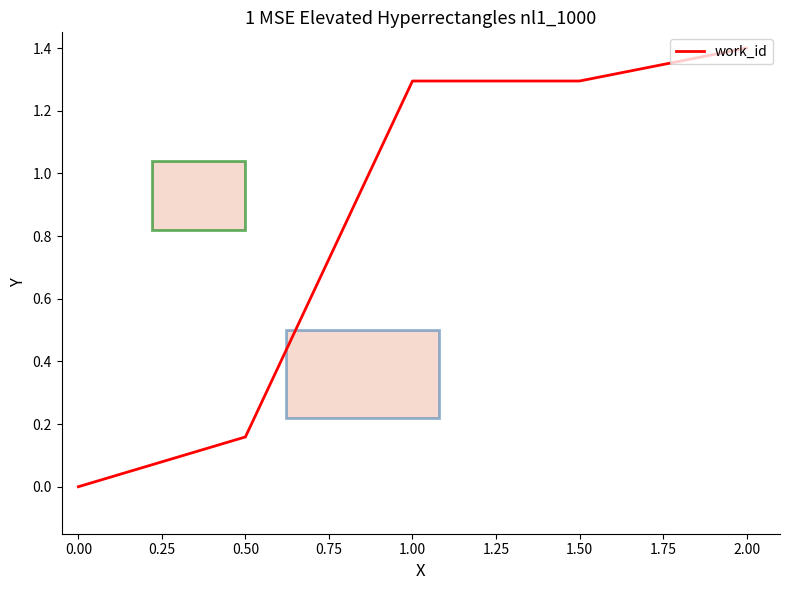

True or false: the data shows -0.5 at 0.00.

False